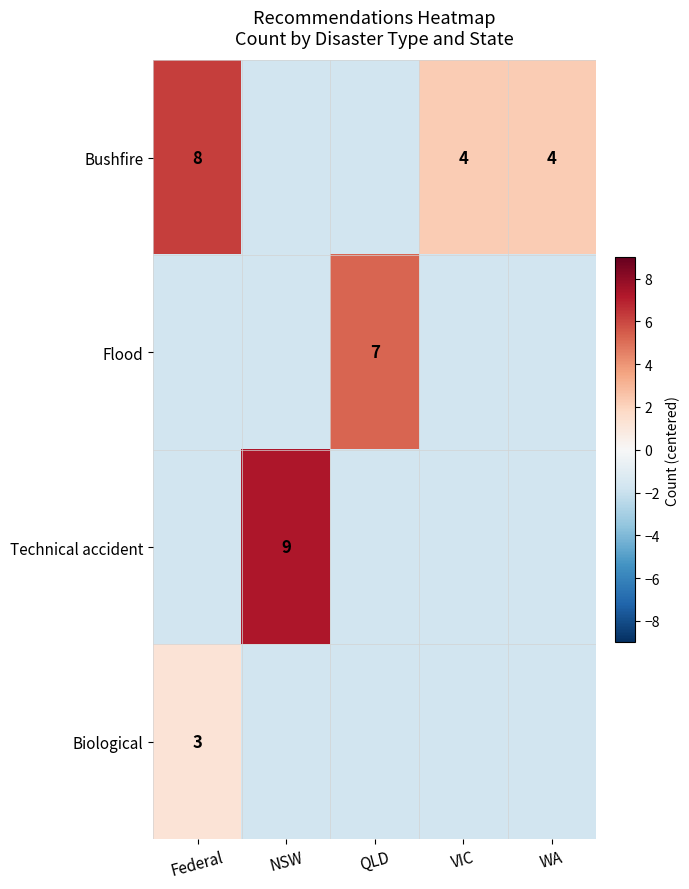

List the series in order of their overall mean, lowest first.

Biological, Flood, Technical accident, Bushfire